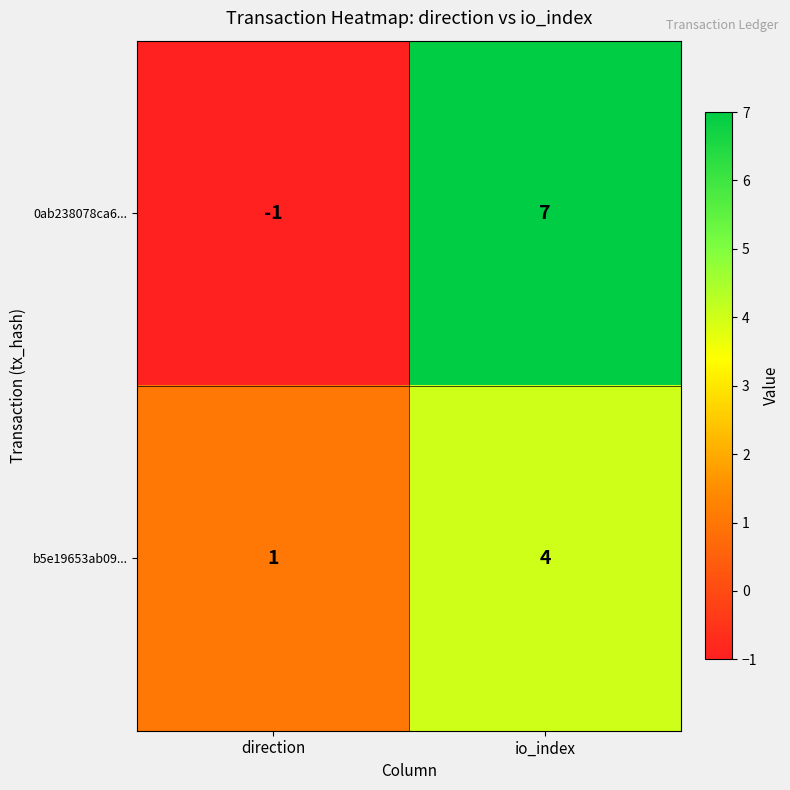

The value of 0ab238078ca6... at io_index is 7. True or false?

True